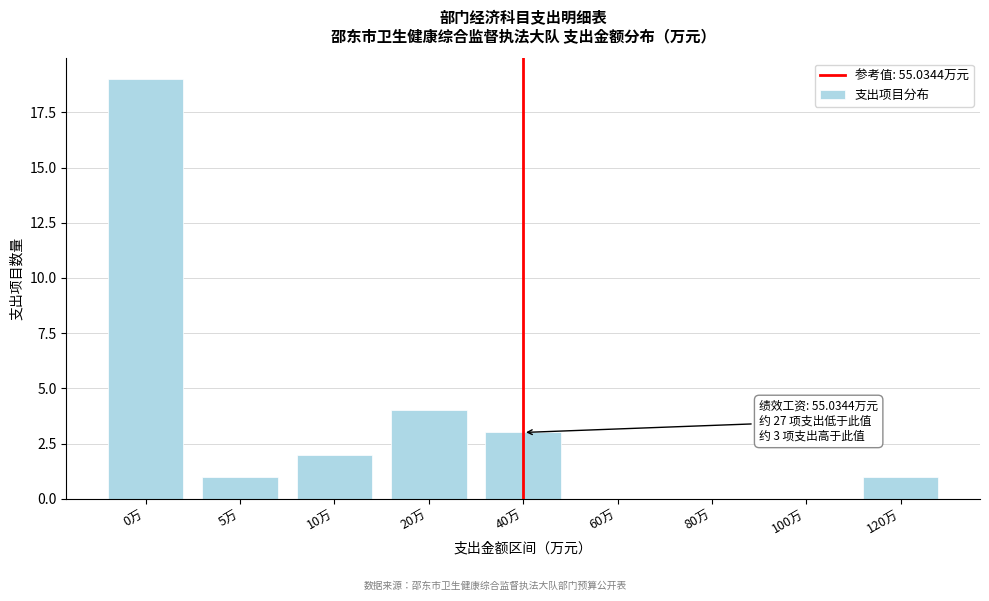

Reading right to left, transcribe all the data shown in this chart.

120万=1	100万=0	80万=0	60万=0	40万=3	20万=4	10万=2	5万=1	0万=19